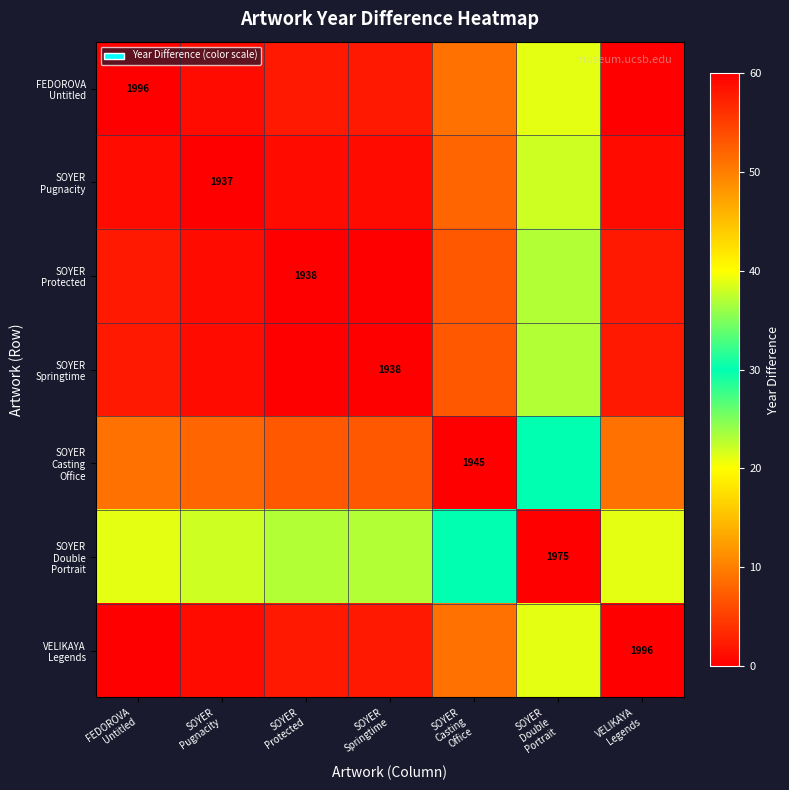

At how many categories does at least one series exceed 44?

6